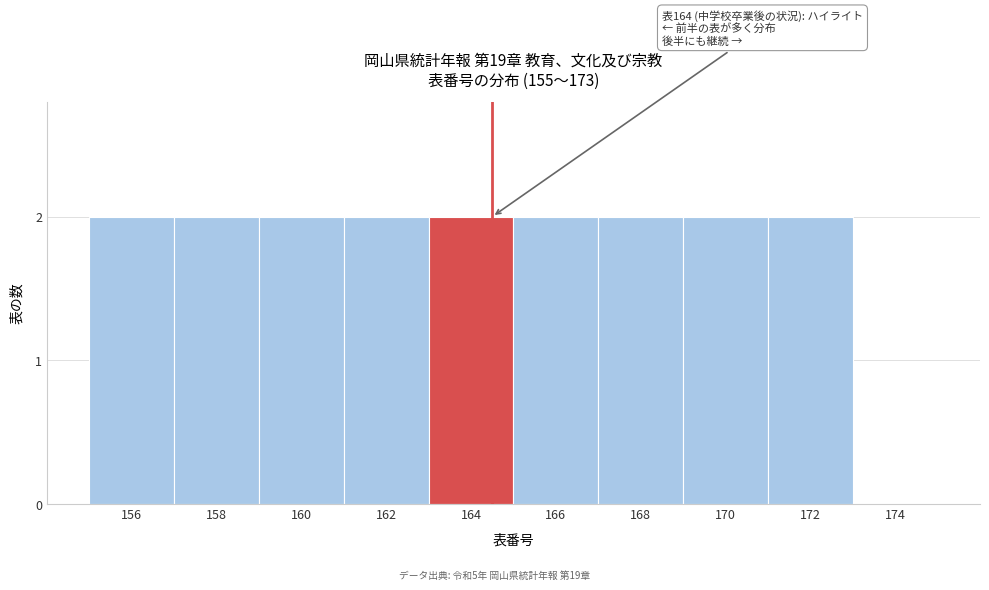

Reading left to right, transcribe all the data shown in this chart.

156=2	158=2	160=2	162=2	164=2	166=2	168=2	170=2	172=2	174=0